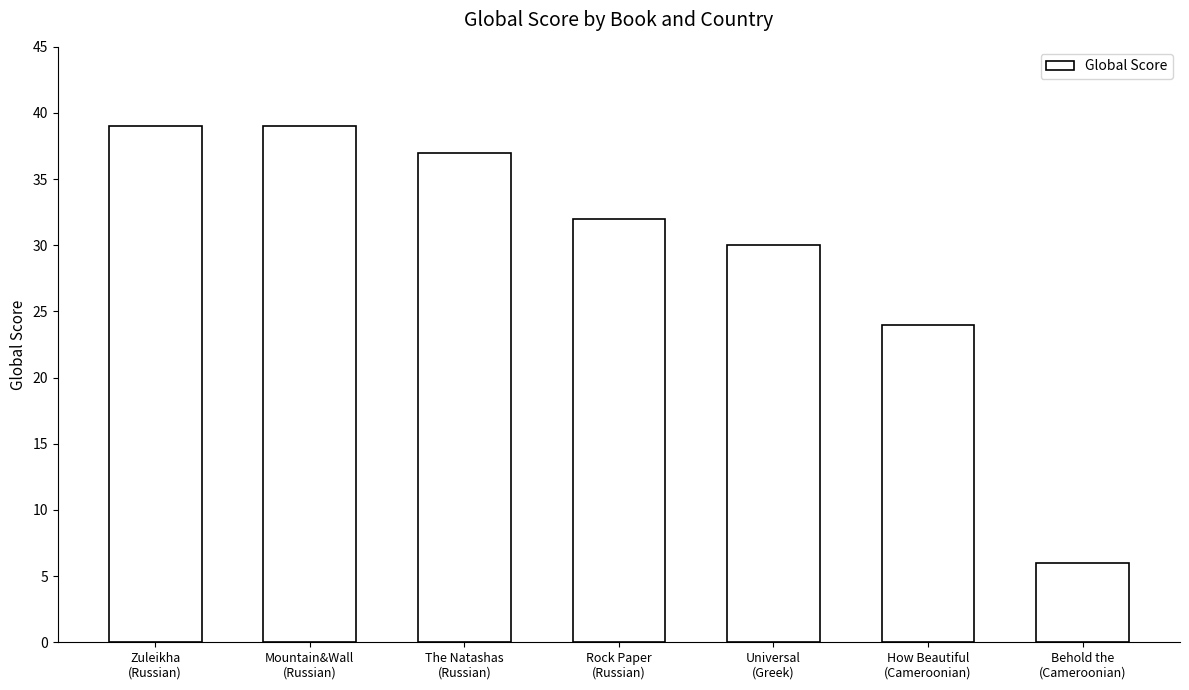

Reading right to left, what are all the values shown in this chart?

6	24	30	32	37	39	39